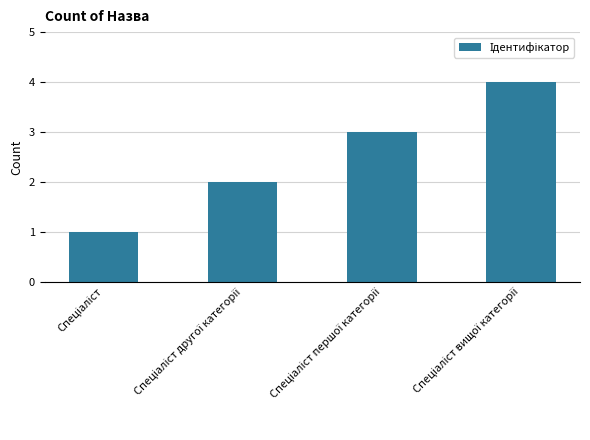

What is the sum of all values?

10